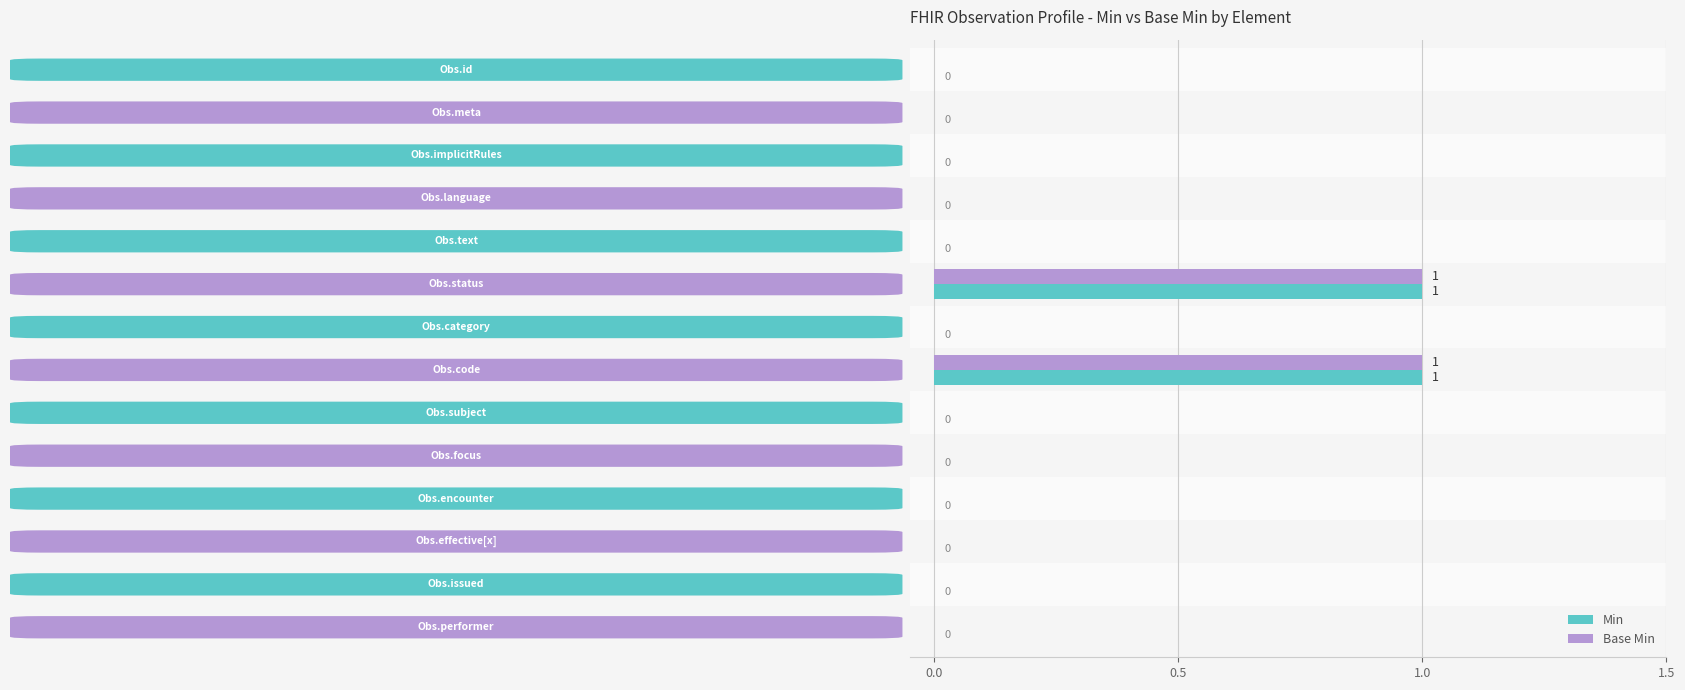

Count the Min values in the range 0 to 1.

14